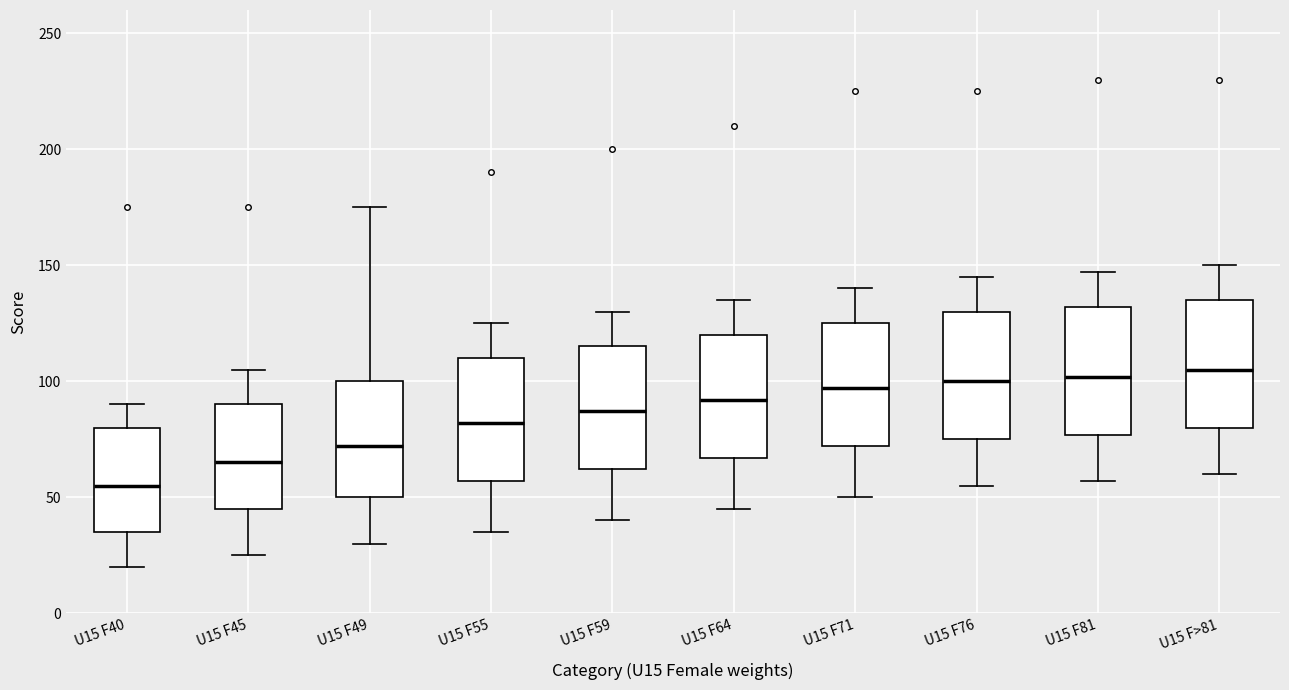

Where is the upper edge of the box for U15 F40 on the y-axis? The values are not printed on the chart, so give them approximately, as read against the axis.

80